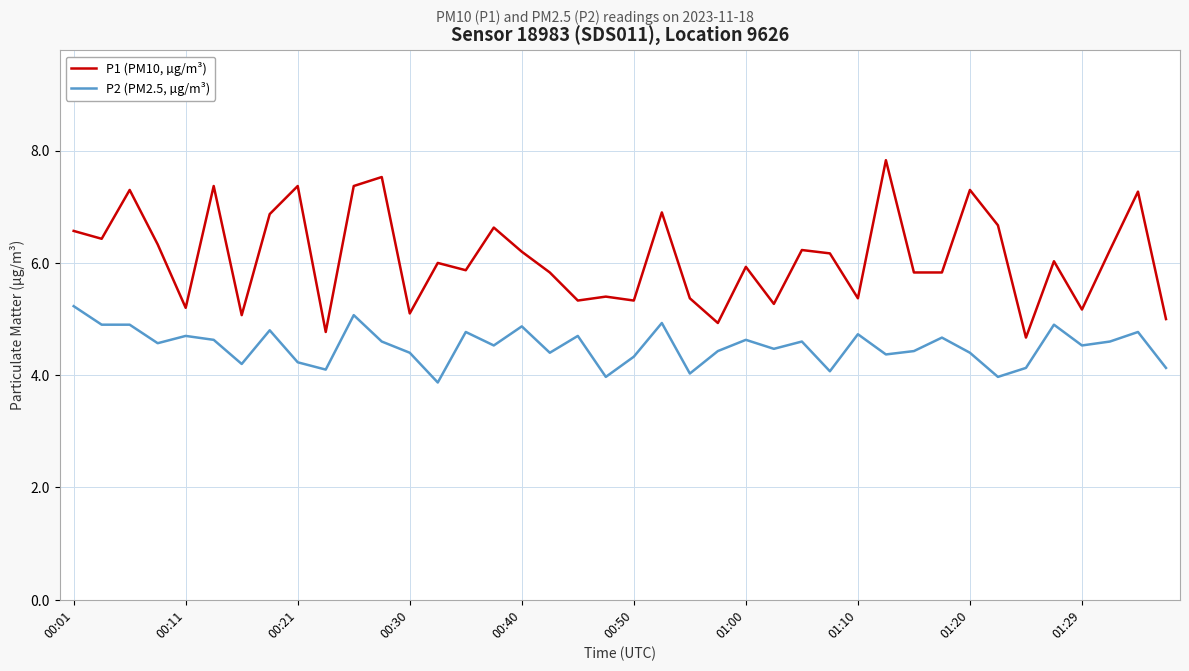

Which series has the widest spread of values?

P1 (PM10, µg/m³)